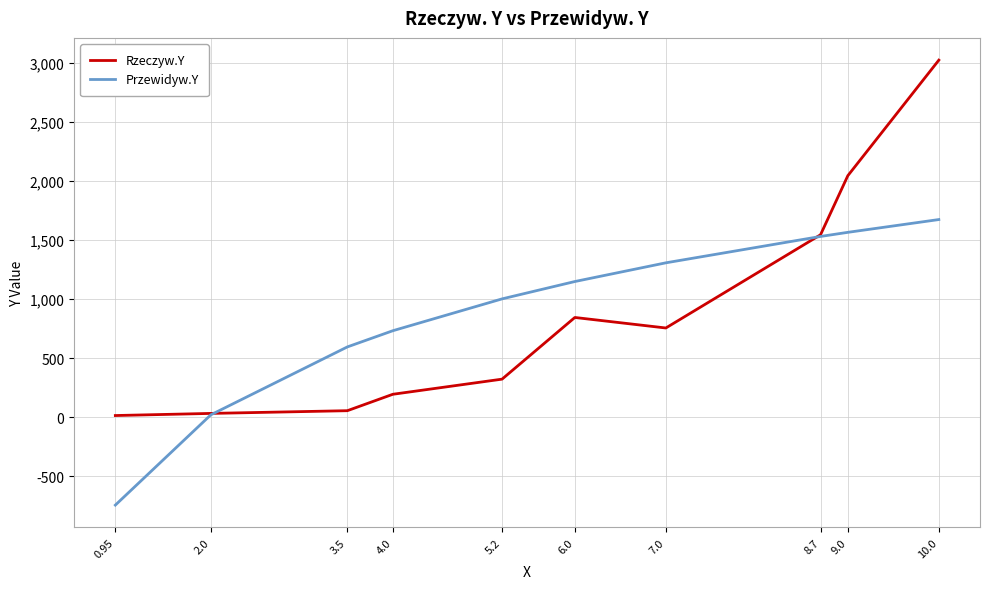

Count the number of categories in the chart.

10